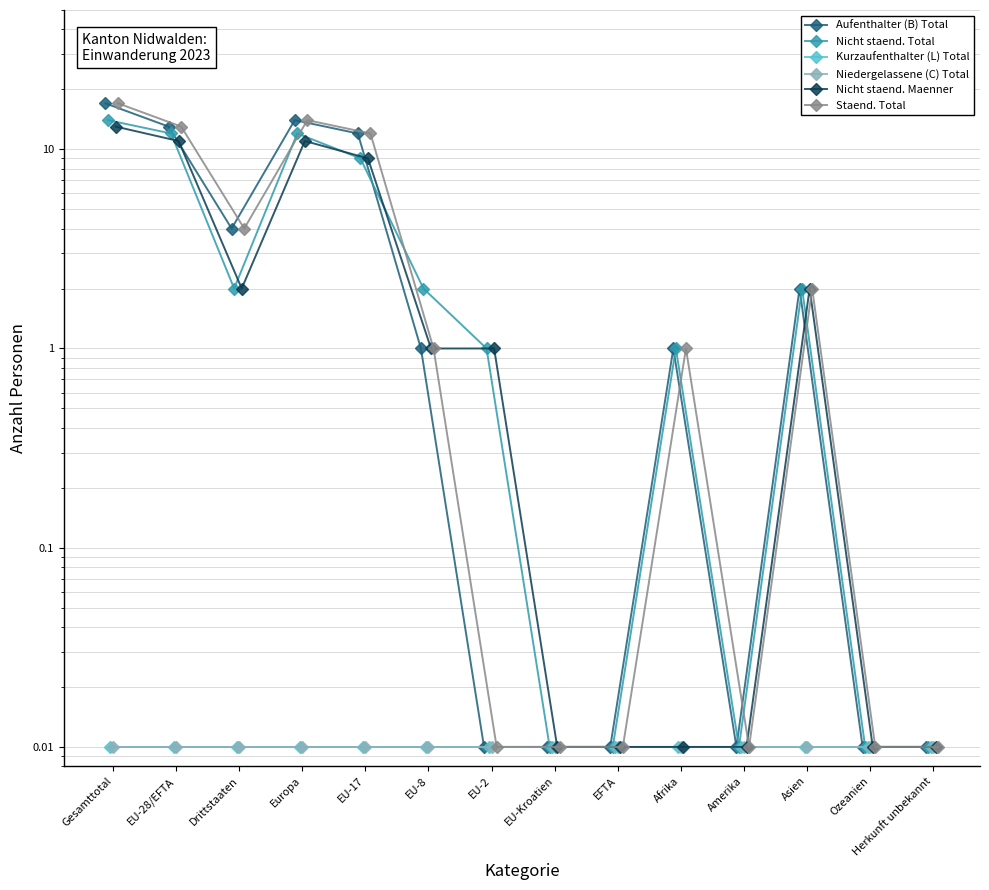

Reading right to left, list all the values displayed in this chart.

Aufenthalter (B) Total: 0.0	0.0	2.0	0.0	1.0	0.0	0.0	0.0	1.0	12.0	14.0	4.0	13.0	17.0
Nicht staend. Total: 0.0	0.0	2.0	0.0	1.0	0.0	0.0	1.0	2.0	9.0	12.0	2.0	12.0	14.0
Kurzaufenthalter (L) Total: 0.0	0.0	0.0	0.0	0.0	0.0	0.0	0.0	0.0	0.0	0.0	0.0	0.0	0.0
Niedergelassene (C) Total: 0.0	0.0	0.0	0.0	0.0	0.0	0.0	0.0	0.0	0.0	0.0	0.0	0.0	0.0
Nicht staend. Maenner: 0.0	0.0	2.0	0.0	0.0	0.0	0.0	1.0	1.0	9.0	11.0	2.0	11.0	13.0
Staend. Total: 0.0	0.0	2.0	0.0	1.0	0.0	0.0	0.0	1.0	12.0	14.0	4.0	13.0	17.0